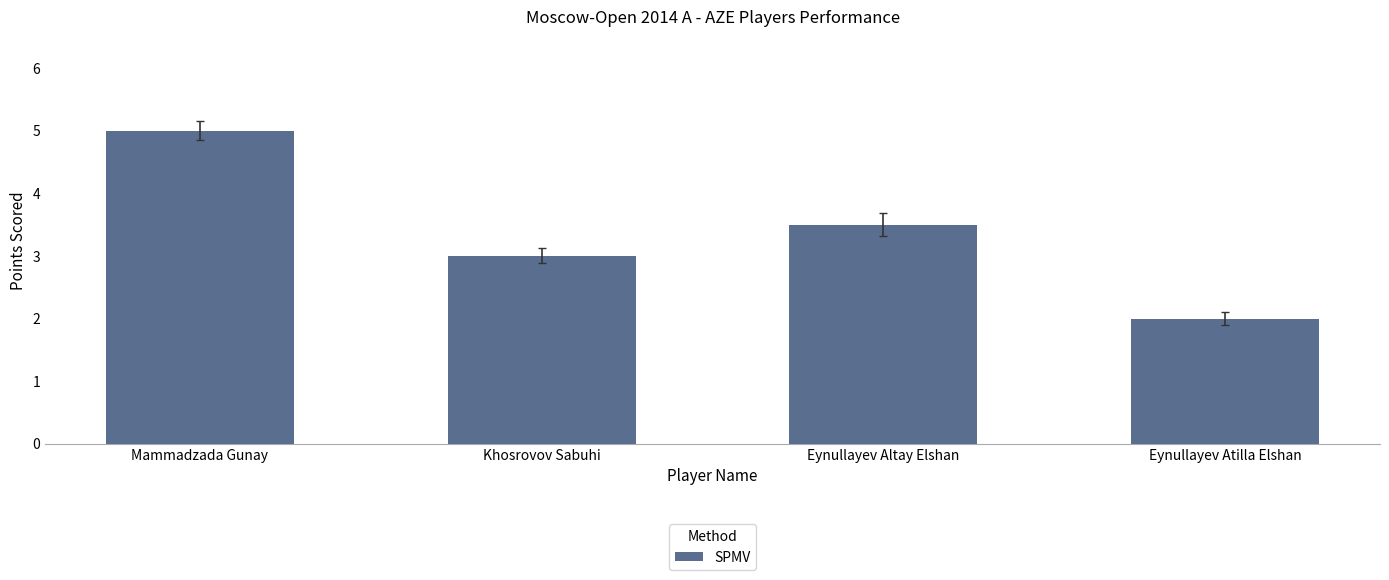

How many values are between 3 and 5?

3